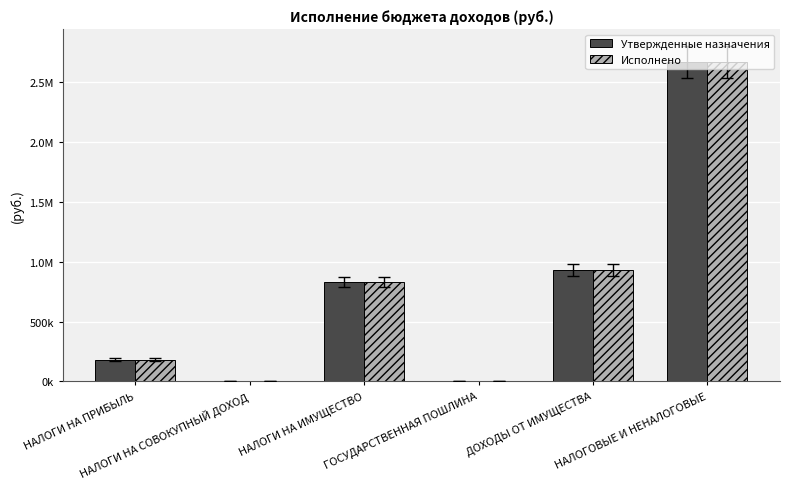

What are all the series names shown in the legend?

Утвержденные назначения, Исполнено